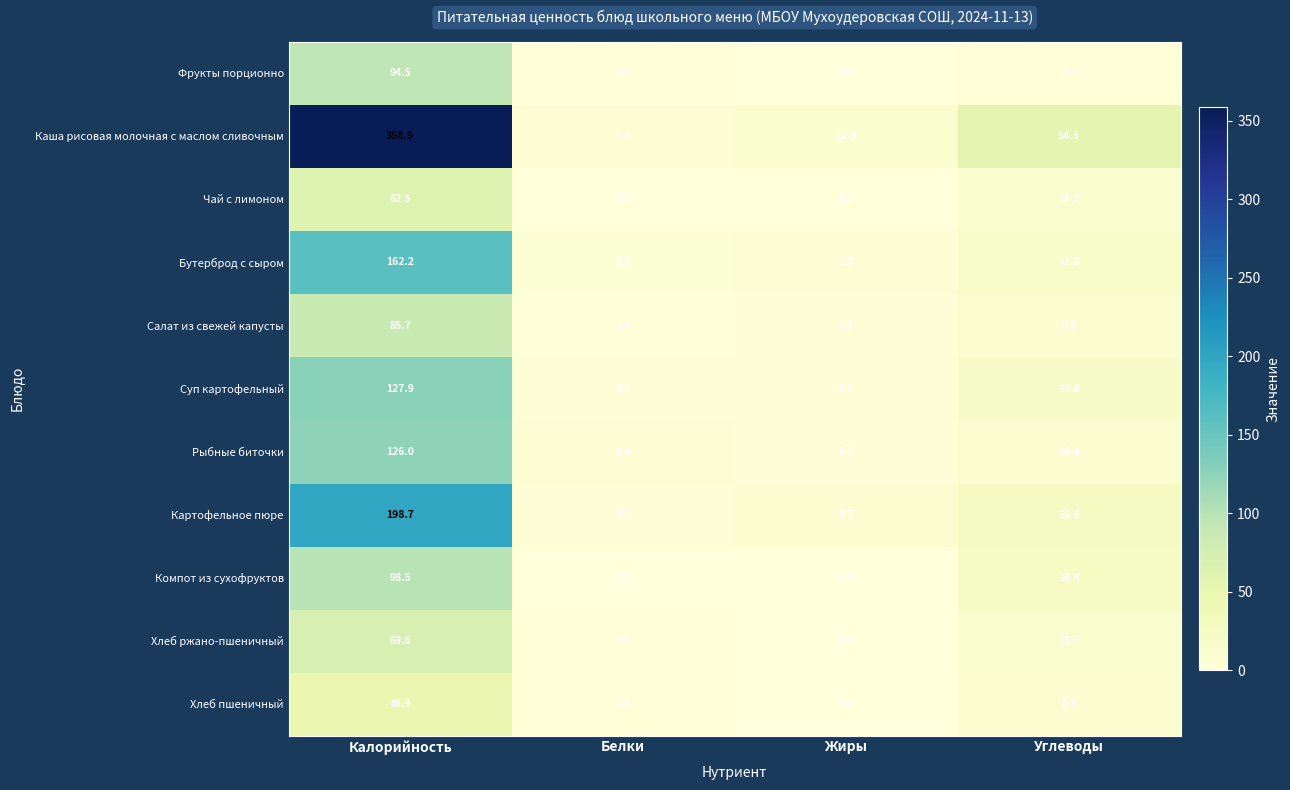

What is the highest value of the Чай с лимоном series?

62.5